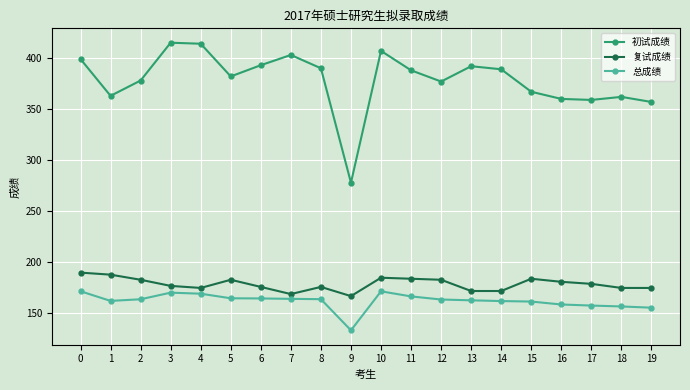

True or false: 复试成绩 has a value of 179.0 at 17.

True